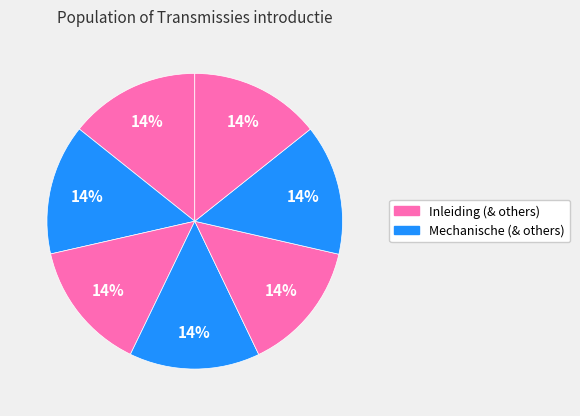

Count the number of slices in the pie.

7